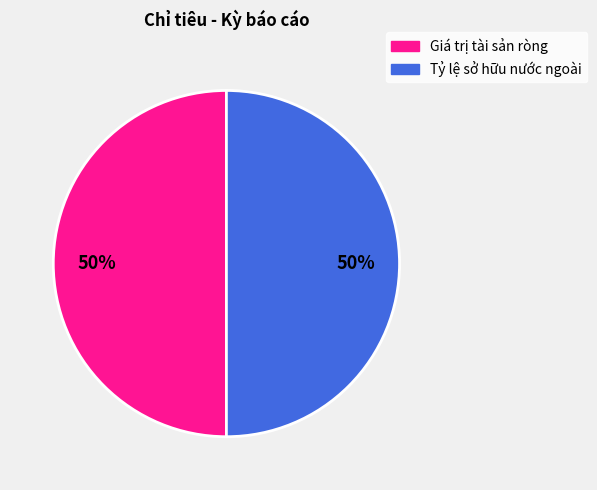

To the nearest percent, what is the average slice percentage?

50%